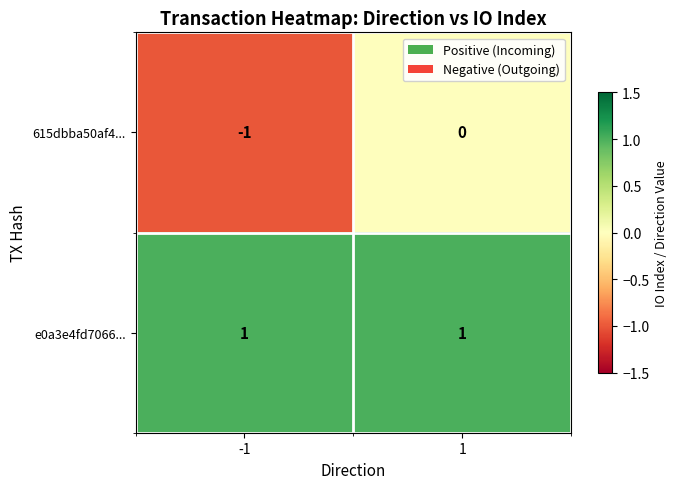

List the series in order of their overall mean, highest first.

e0a3e4fd7066..., 615dbba50af4...